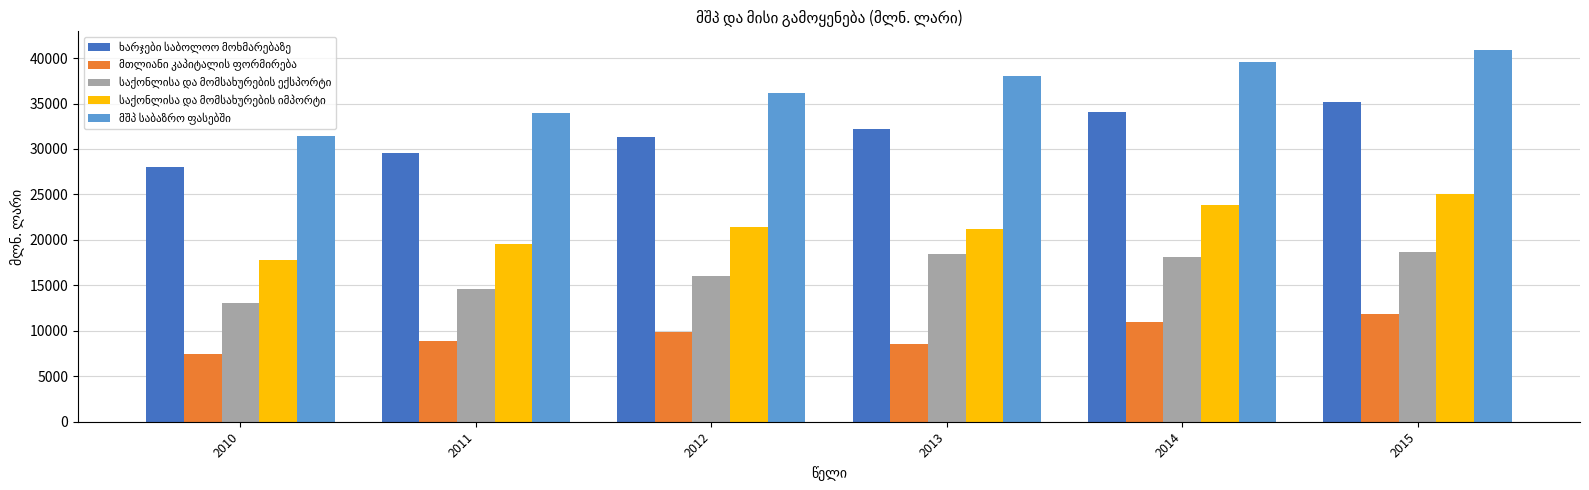

At which category is the sum across all series the highest?

2015